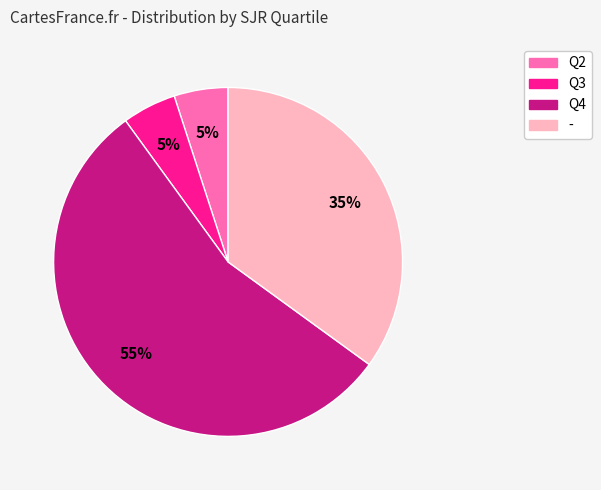

True or false: Q3 accounts for 5% of the total.

True